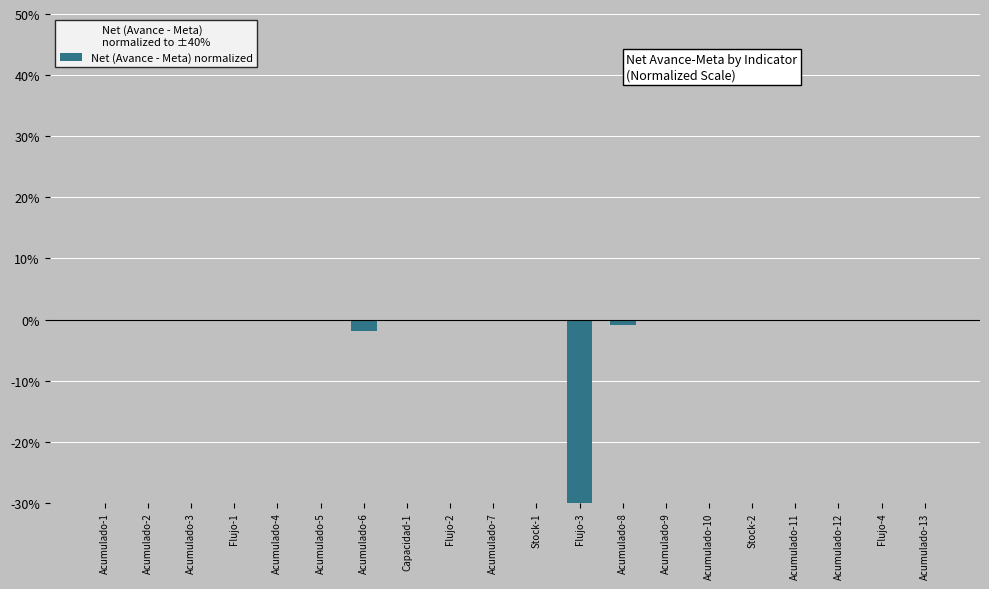

At which category does the chart reach its peak across all series?

Stock-2